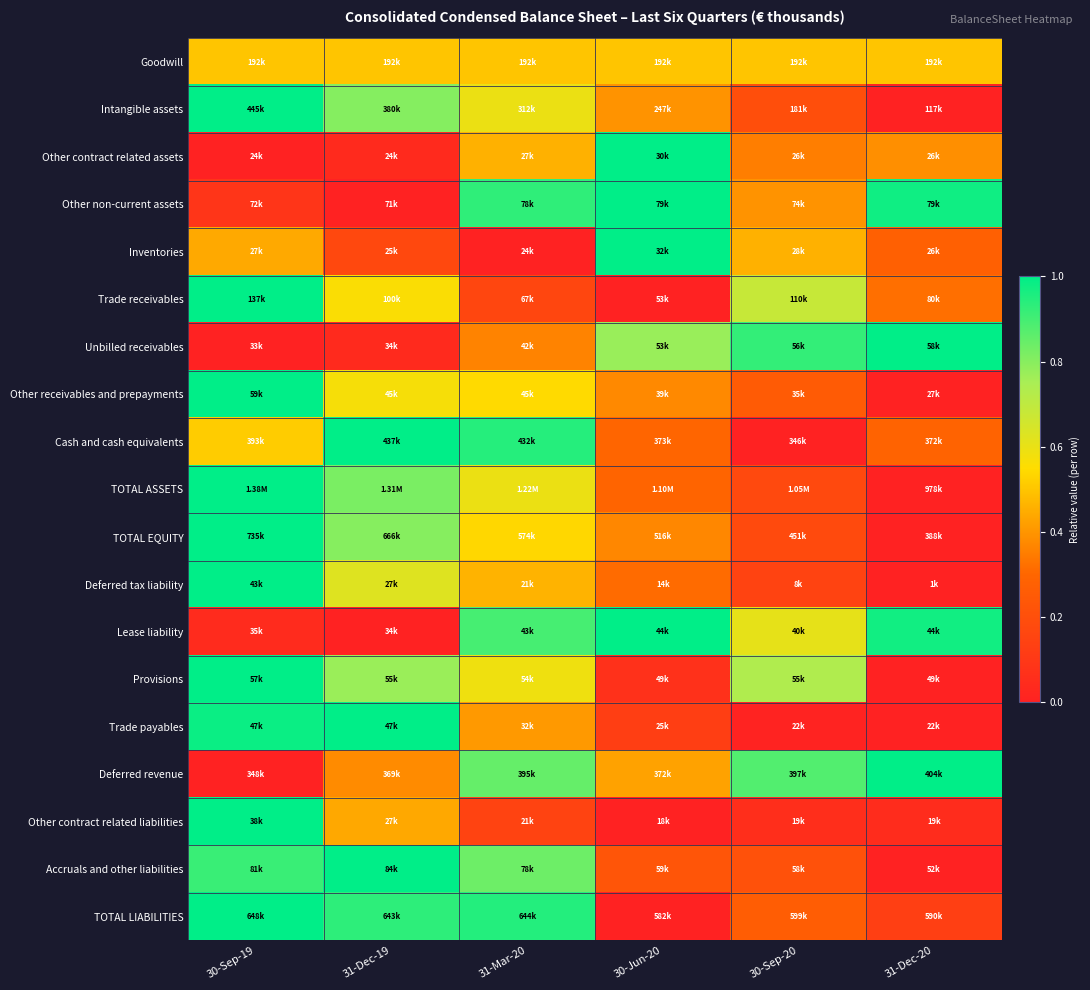

What is the difference between the highest and lowest values at 31-Dec-19?

1.0